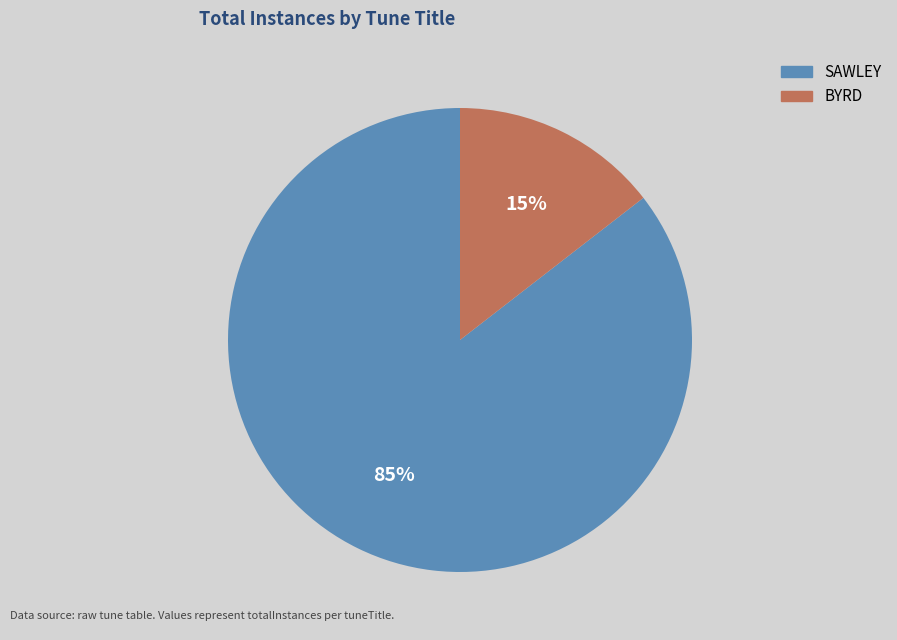

Is it true that SAWLEY is 77% of the pie?

False